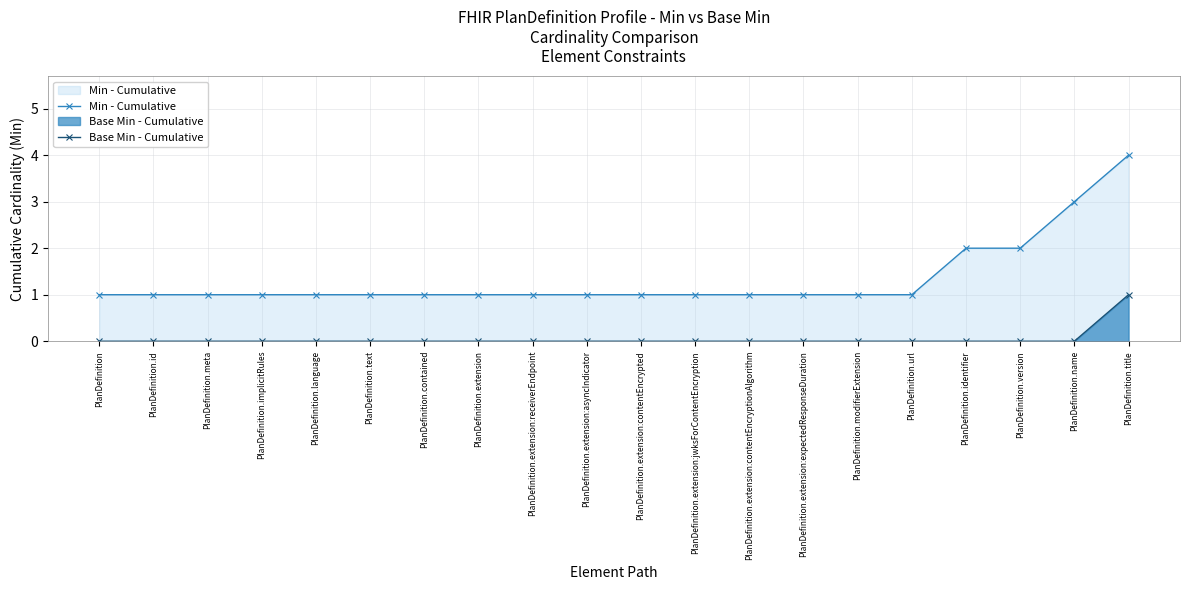

Count the number of data series in this chart.

2